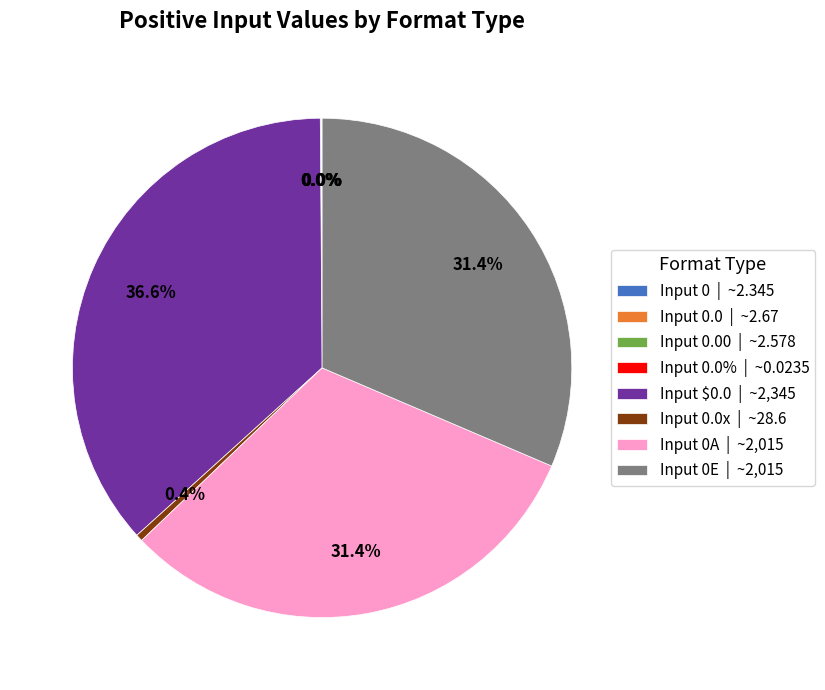

What is the ratio of the value at Input $0.0 | ~2,345 to the value at Input 0E | ~2,015?

1.2